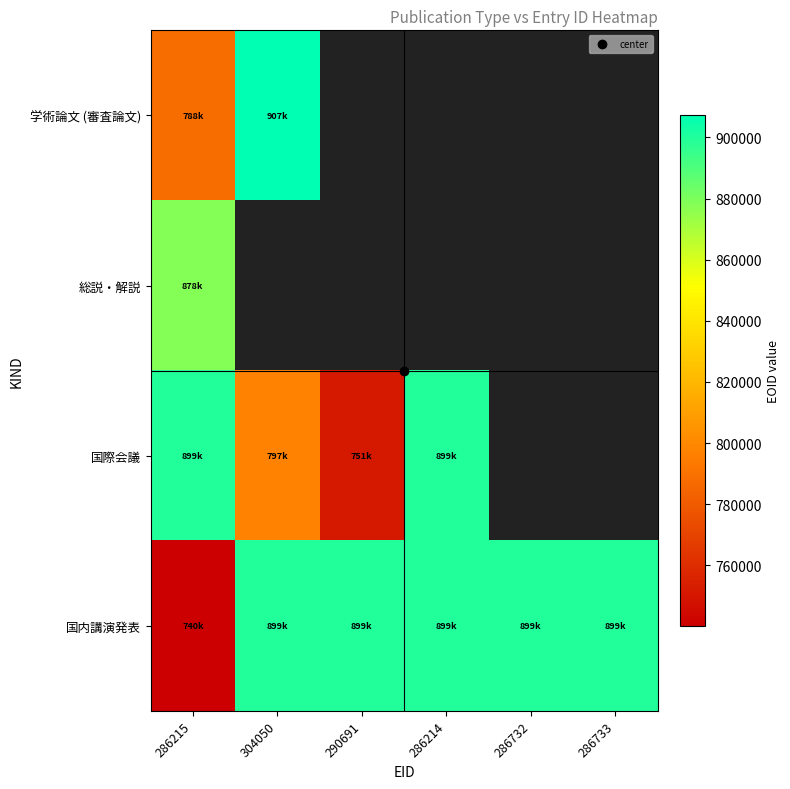

Which category has the lowest value in the 学術論文 (審査論文) series?

286215